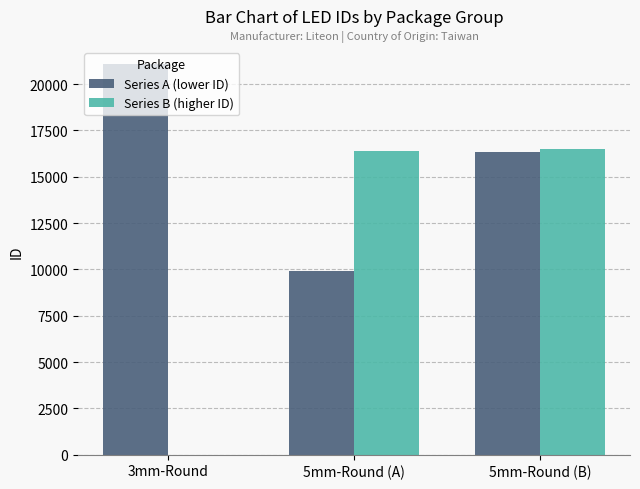

What are all the series names shown in the legend?

Series A (lower ID), Series B (higher ID)